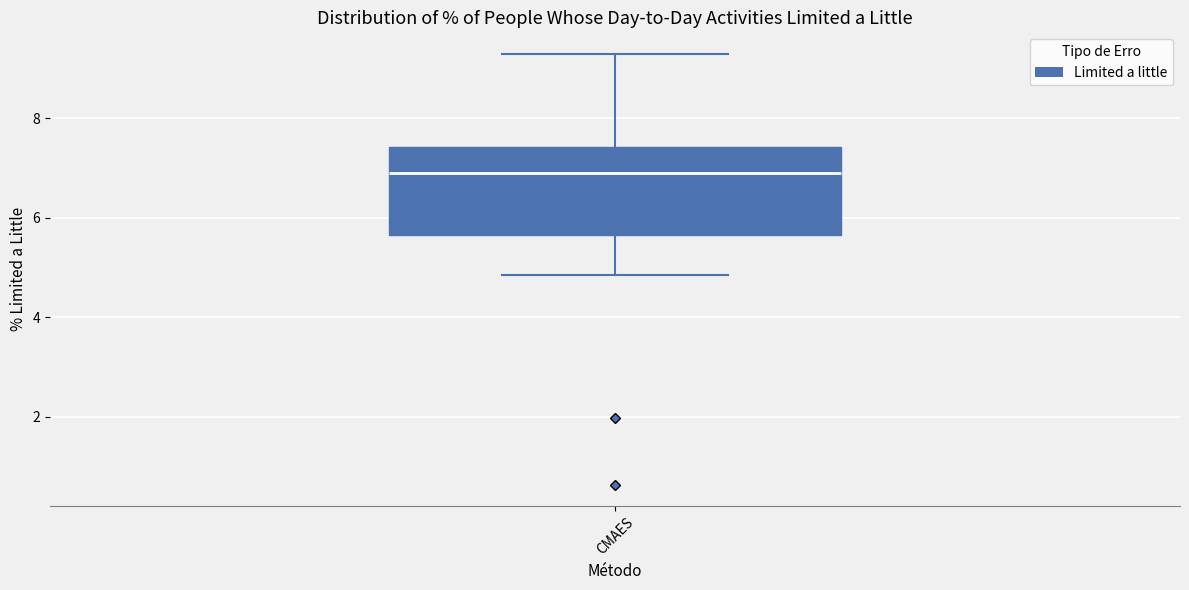

Transcribe this box plot: give where the median line is, the range the box spans, and where the two whiskers end, as read against the y-axis. The values are not printed on the chart, so give them approximately, as read against the axis.

median 7.0, box 5.6 to 7.4, whiskers 4.8 to 9.2